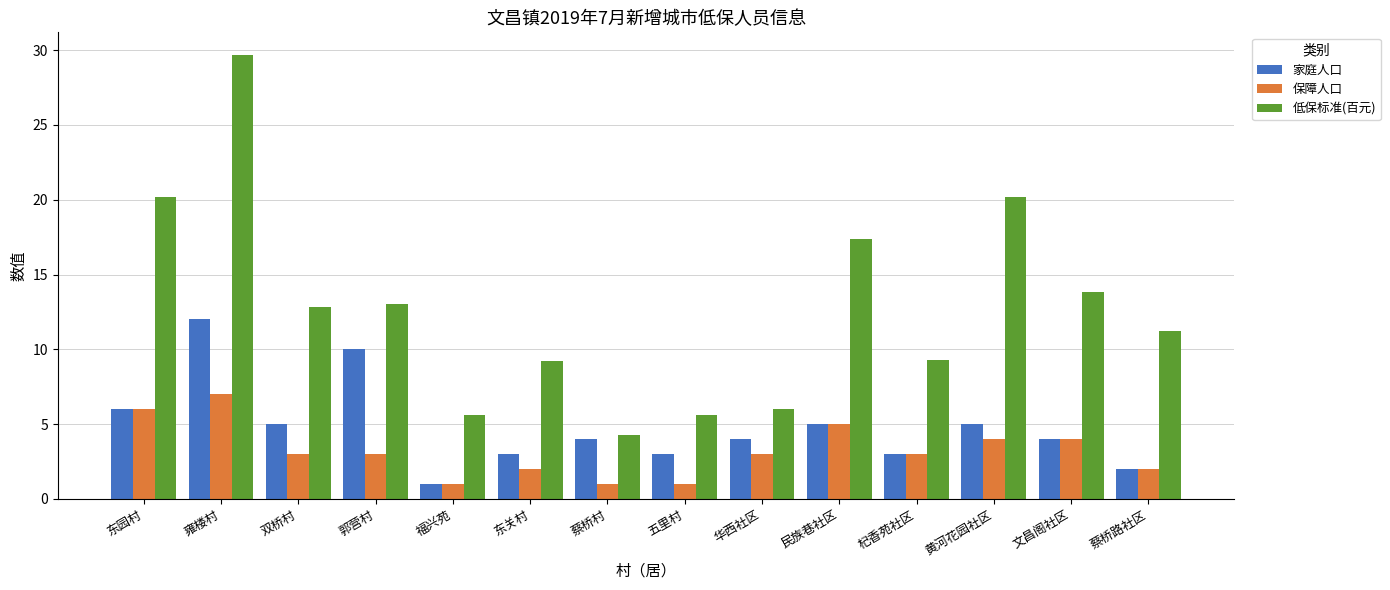

What is the sum of the 家庭人口 values at 蔡桥路社区 and 黄河花园社区?

7.0